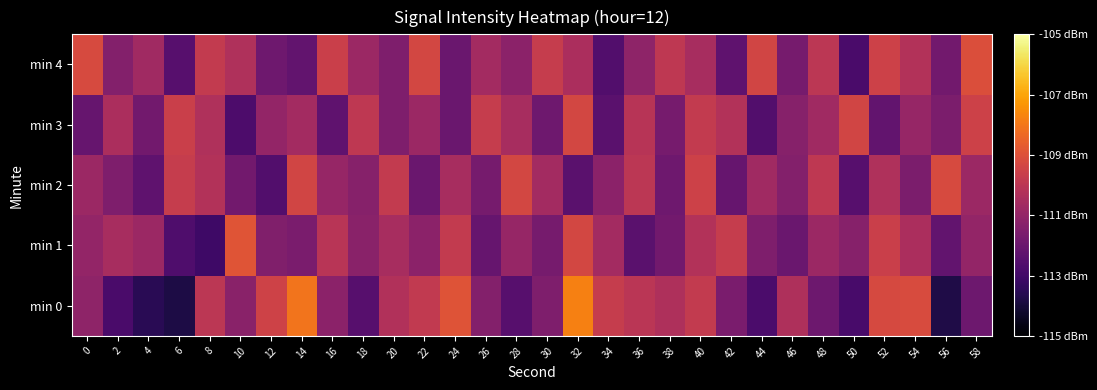

Reading left to right, extract all data points from this chart.

min 0: 0=-111.1	2=-112.8	4=-113.5	6=-113.8	8=-110.0	10=-111.2	12=-109.5	14=-108.1	16=-111.2	18=-112.5	20=-110.3	22=-109.8	24=-108.9	26=-111.4	28=-112.5	30=-111.5	32=-107.8	34=-109.7	36=-110.0	38=-110.3	40=-109.8	42=-111.6	44=-112.8	46=-110.3	48=-111.9	50=-112.8	52=-109.2	54=-109.2	56=-113.8	58=-111.9
min 1: 0=-111.0	2=-110.5	4=-110.8	6=-112.7	8=-113.1	10=-108.9	12=-111.5	14=-111.6	16=-110.1	18=-111.2	20=-110.5	22=-111.2	24=-109.8	26=-112.1	28=-110.9	30=-111.7	32=-109.3	34=-110.6	36=-112.4	38=-111.8	40=-110.2	42=-109.7	44=-111.5	46=-112.0	48=-110.8	50=-111.3	52=-109.6	54=-110.4	56=-112.2	58=-111.0
min 2: 0=-110.8	2=-111.5	4=-112.3	6=-109.7	8=-110.2	10=-111.8	12=-112.6	14=-109.4	16=-110.9	18=-111.3	20=-109.8	22=-112.0	24=-110.5	26=-111.7	28=-109.3	30=-110.6	32=-112.4	34=-111.2	36=-110.0	38=-111.9	40=-109.5	42=-112.1	44=-110.7	46=-111.4	48=-109.9	50=-112.5	52=-110.3	54=-111.6	56=-109.2	58=-110.8
min 3: 0=-112.1	2=-110.4	4=-111.8	6=-109.6	8=-110.3	10=-112.7	12=-111.0	14=-110.6	16=-112.3	18=-109.9	20=-111.5	22=-110.8	24=-112.0	26=-109.7	28=-110.5	30=-111.9	32=-109.3	34=-112.4	36=-110.1	38=-111.7	40=-109.8	42=-110.2	44=-112.6	46=-111.3	48=-110.7	50=-109.4	52=-112.2	54=-110.9	56=-111.6	58=-109.5
min 4: 0=-109.2	2=-111.4	4=-110.7	6=-112.5	8=-109.8	10=-110.3	12=-111.9	14=-112.2	16=-109.6	18=-110.8	20=-111.5	22=-109.3	24=-112.0	26=-110.6	28=-111.2	30=-109.7	32=-110.4	34=-112.6	36=-111.1	38=-109.9	40=-110.5	42=-112.3	44=-109.4	46=-111.7	48=-110.0	50=-112.8	52=-109.5	54=-110.2	56=-111.8	58=-109.1